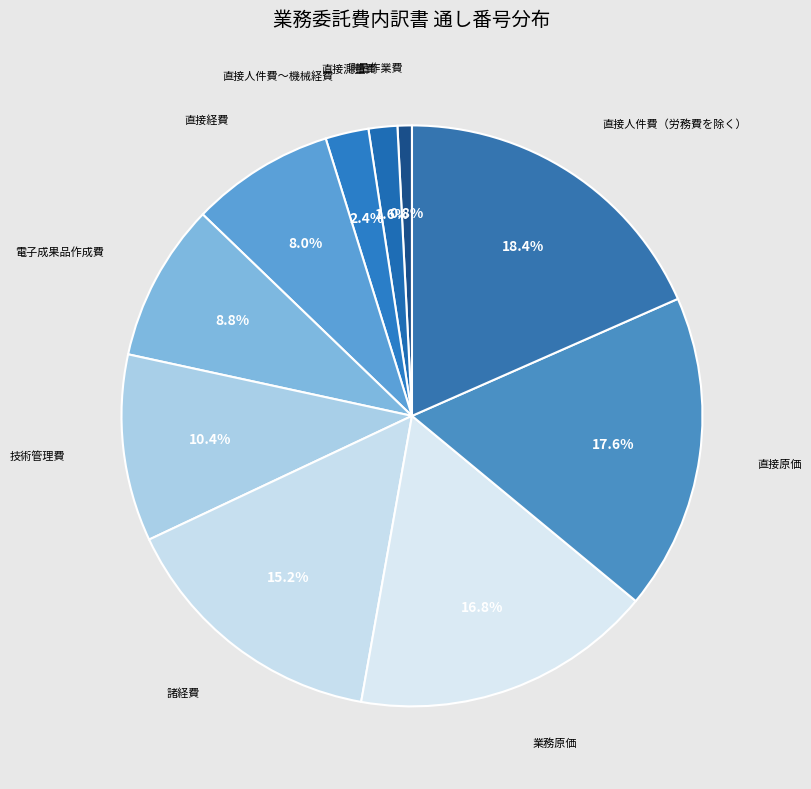

To the nearest percent, what percentage of the pie is 直接経費?

8%